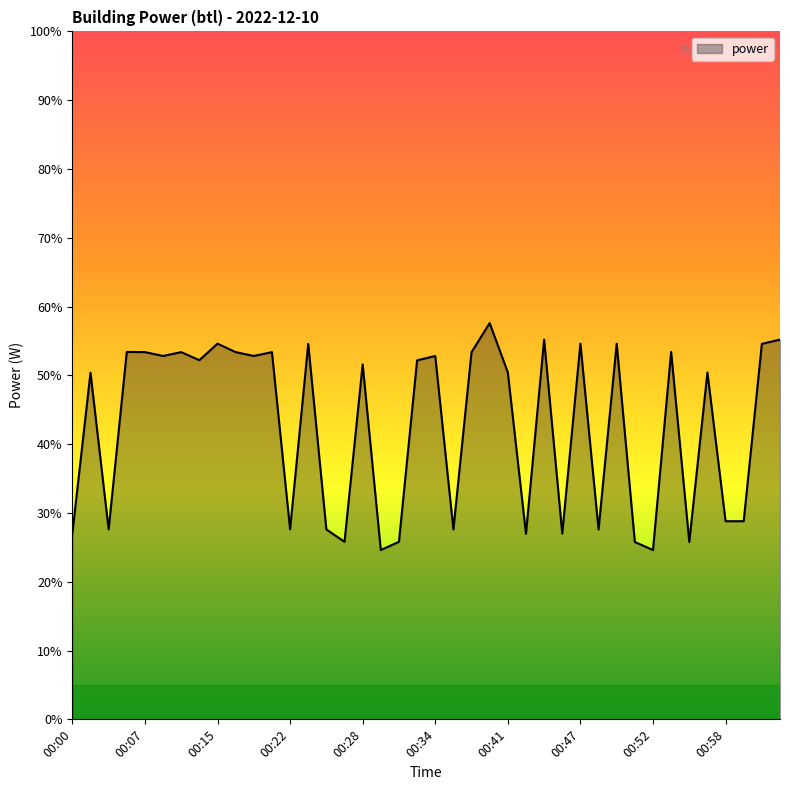

What is the smallest value displayed?

24.6